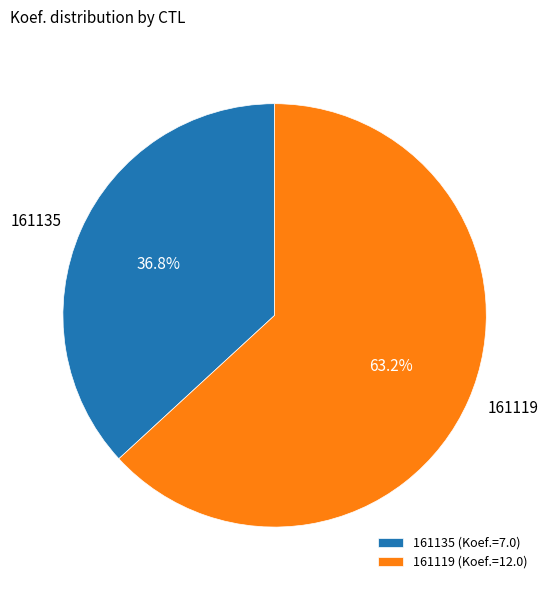

Which has a higher value, 161135 or 161119?

161119